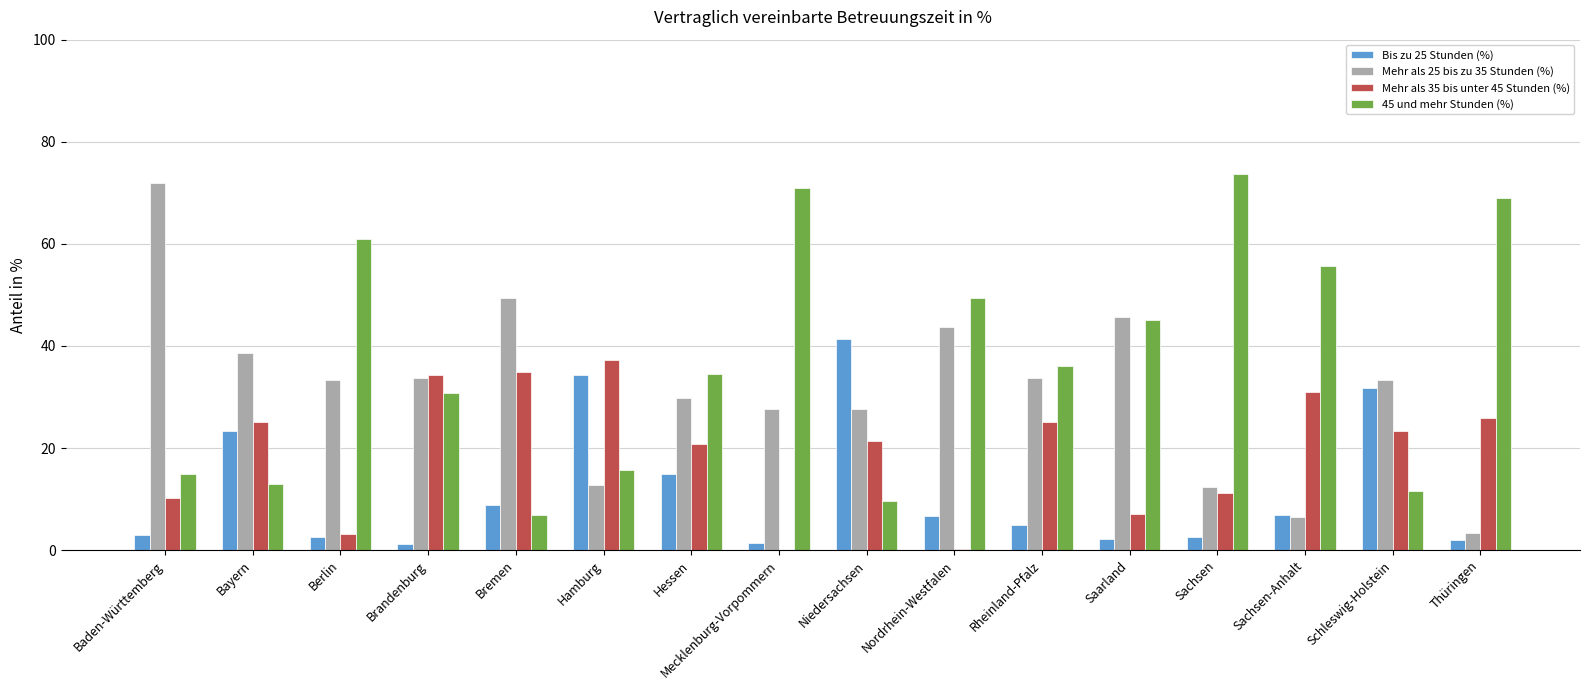

Which category has the highest value in the Bis zu 25 Stunden (%) series?

Niedersachsen